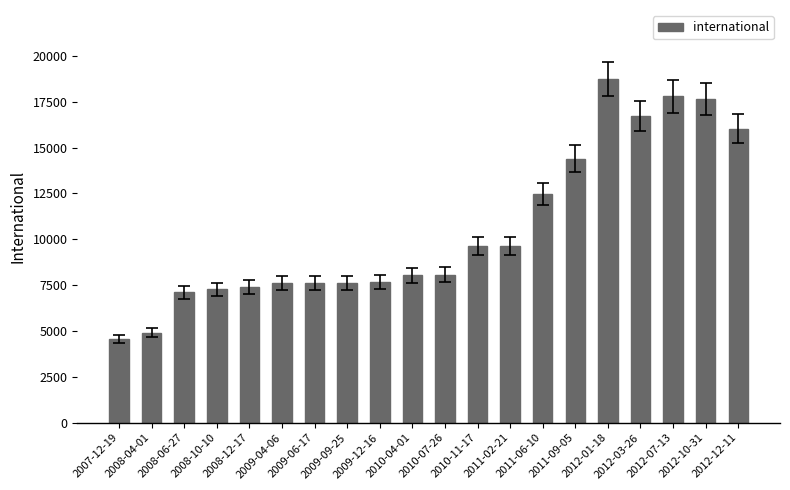

What is the sum of all values?

210983